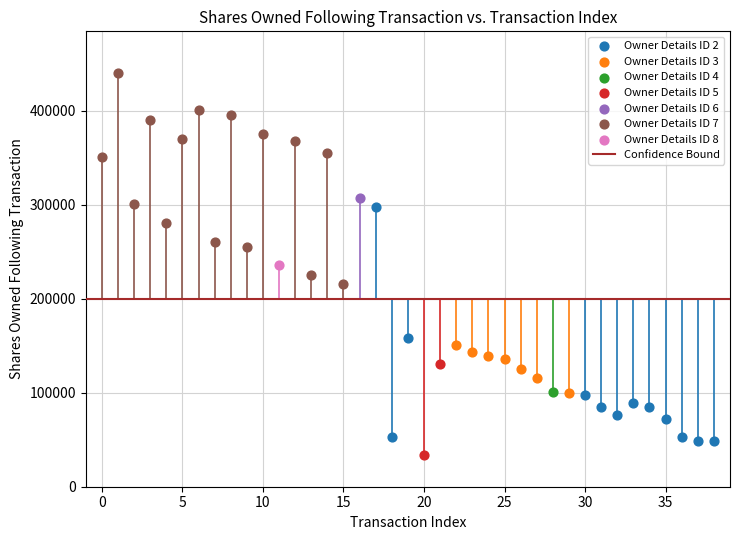

Which series contains the lowest Y value?

Owner Details ID 5